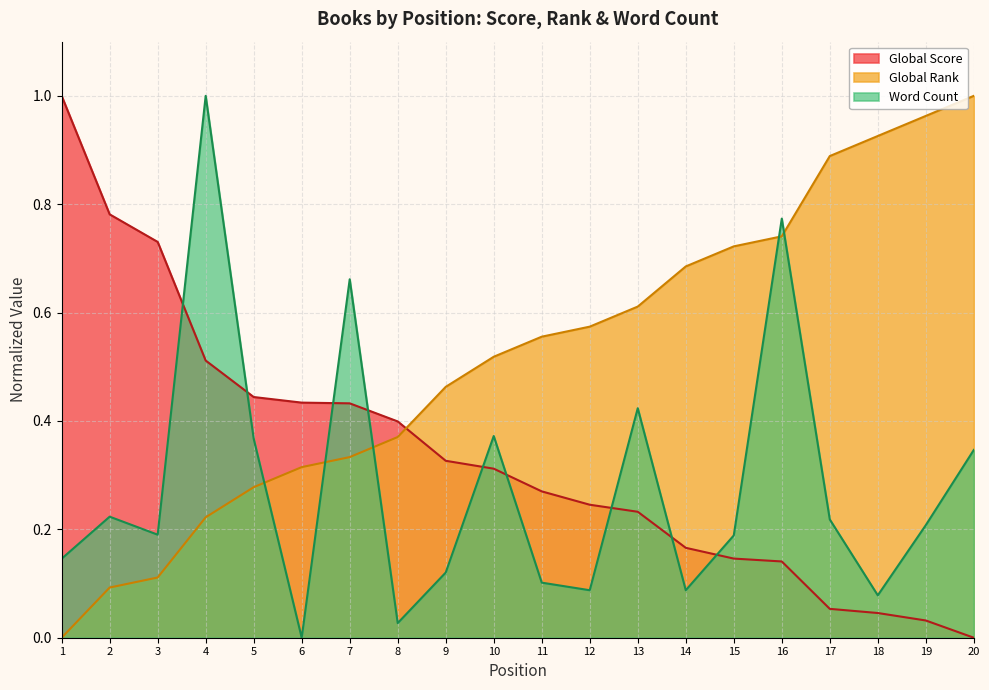

What is the value of the Global Score point at the 7th from the left?

0.4